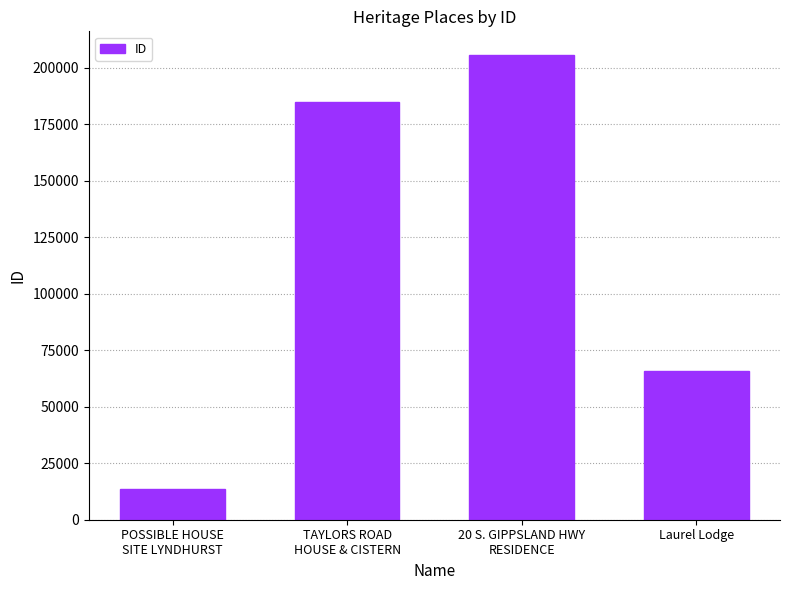

The value at POSSIBLE HOUSE
SITE LYNDHURST is 13637. True or false?

True